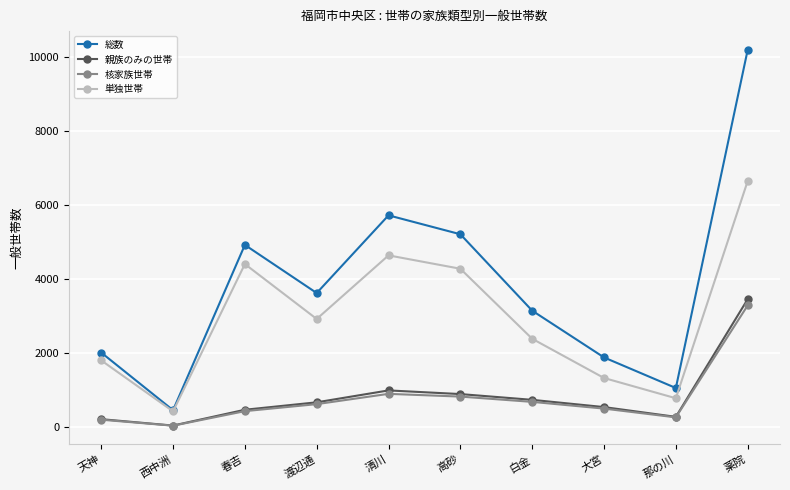

True or false: 親族のみの世帯 has a value of 528 at 大宮.

True